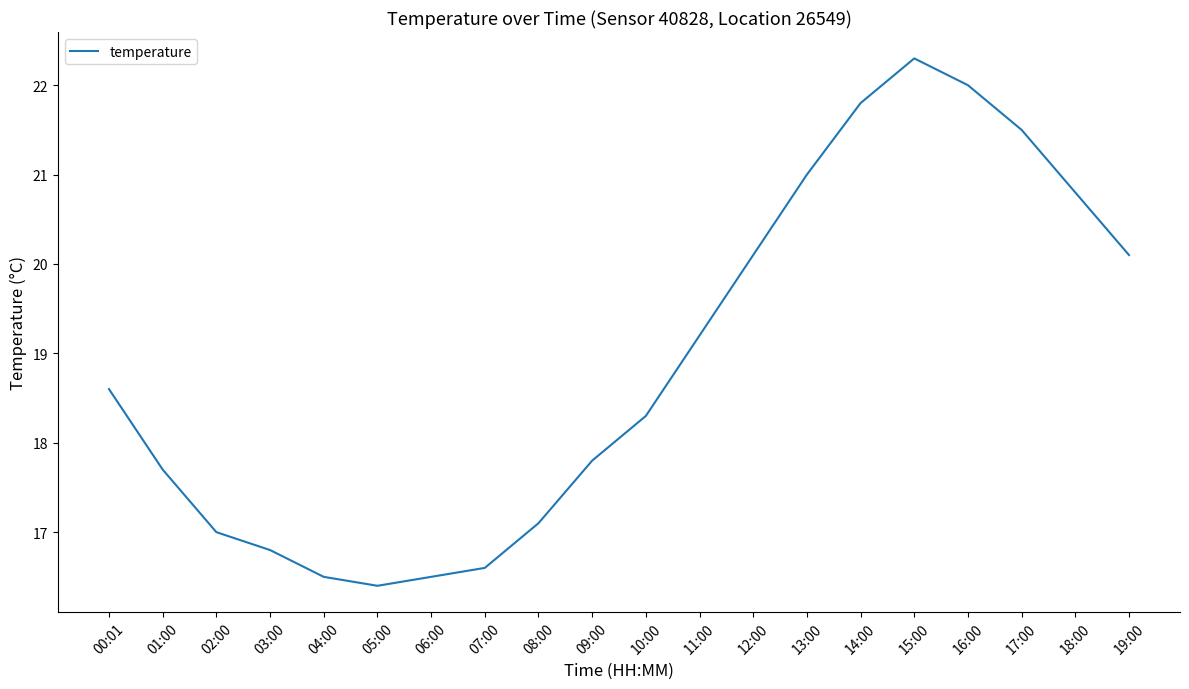

Where does the data first go above 18?

00:01